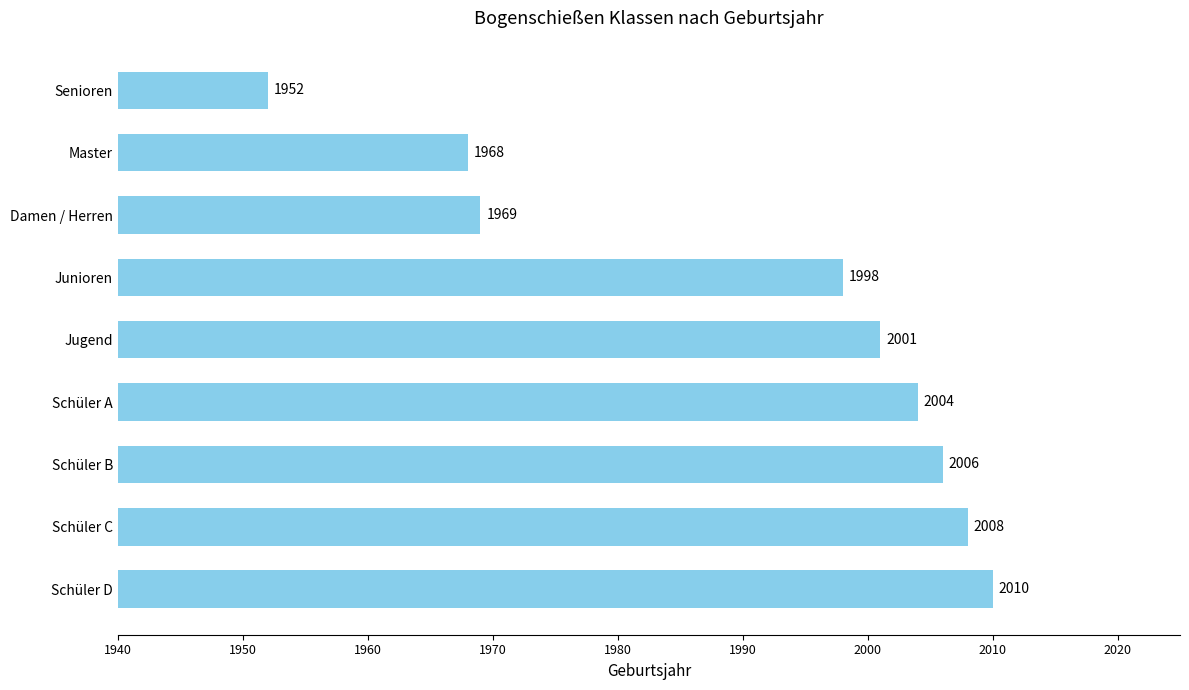

What is the smallest value displayed?

1952